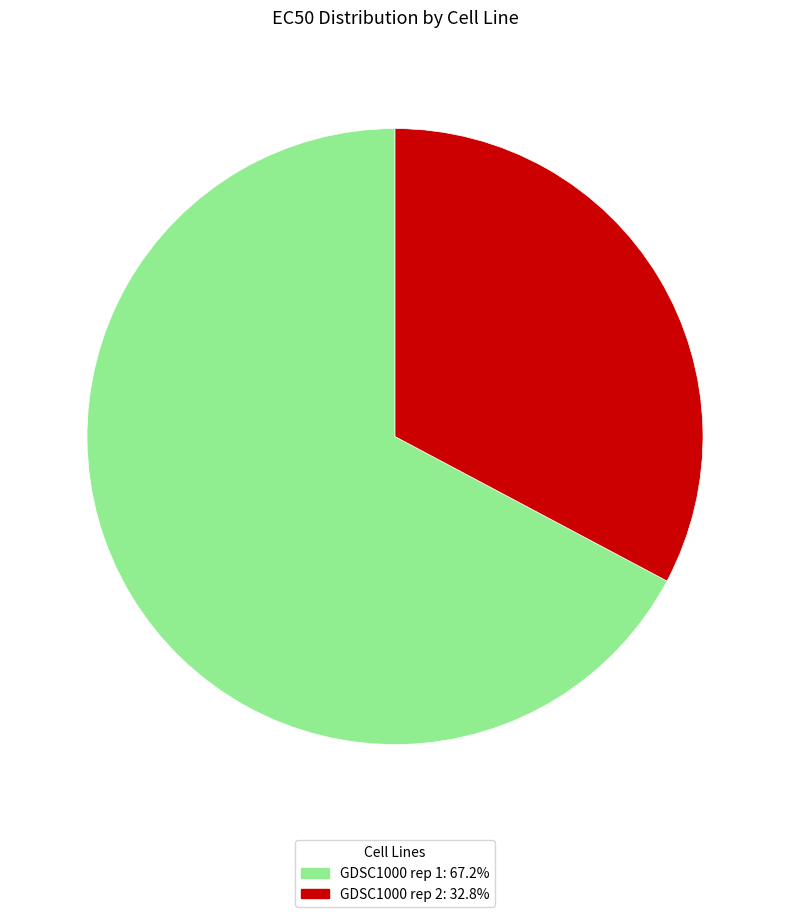

Do GDSC1000 rep 1 and GDSC1000 rep 2 together represent more than half of the pie?

Yes